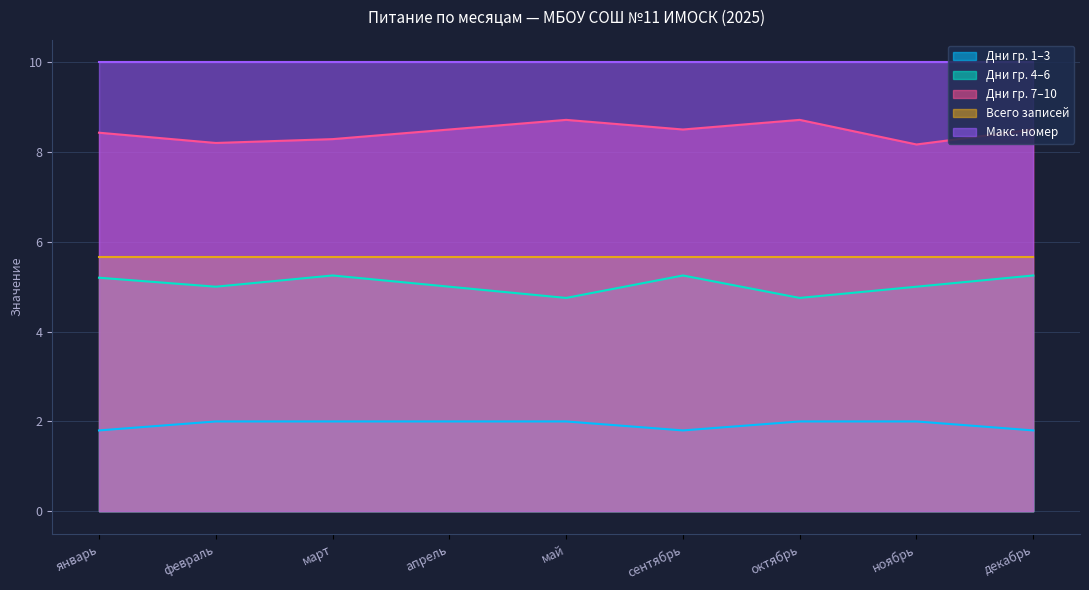

At how many categories does at least one series exceed 5?

9